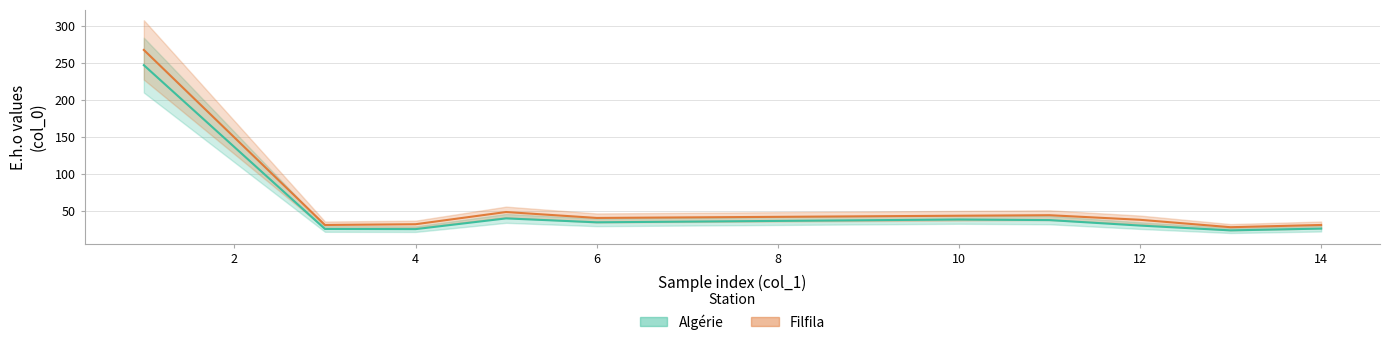

The value of Algérie at 6 is 16.7. True or false?

False